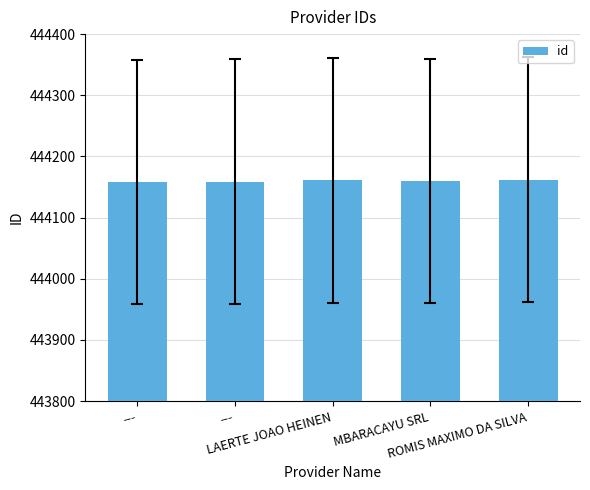

List the labels in order of value, smallest first.

---, ---, MBARACAYU SRL, LAERTE JOAO HEINEN, ROMIS MAXIMO DA SILVA